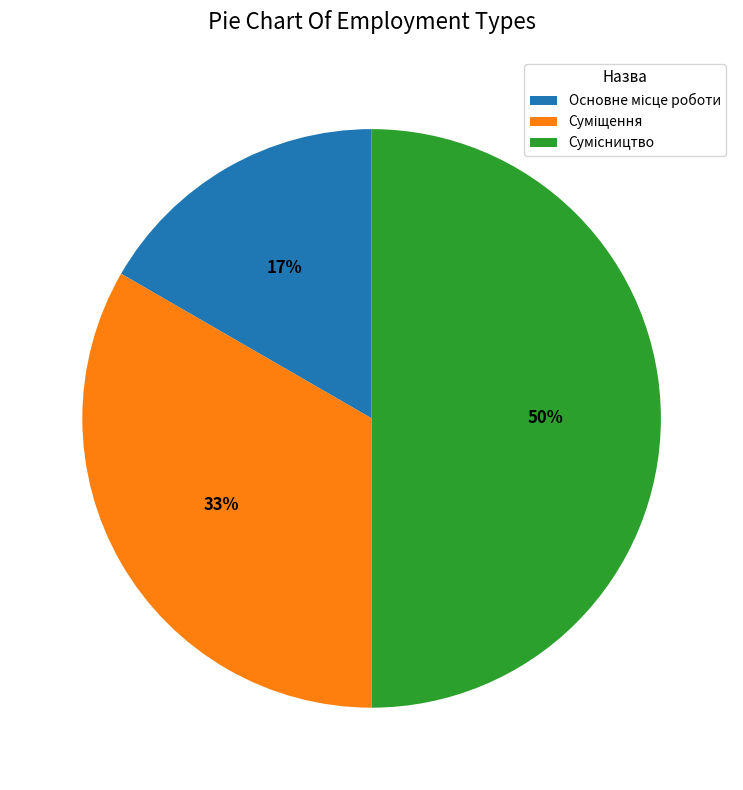

To the nearest percent, what is the difference between the largest and smallest slice percentages?

33%